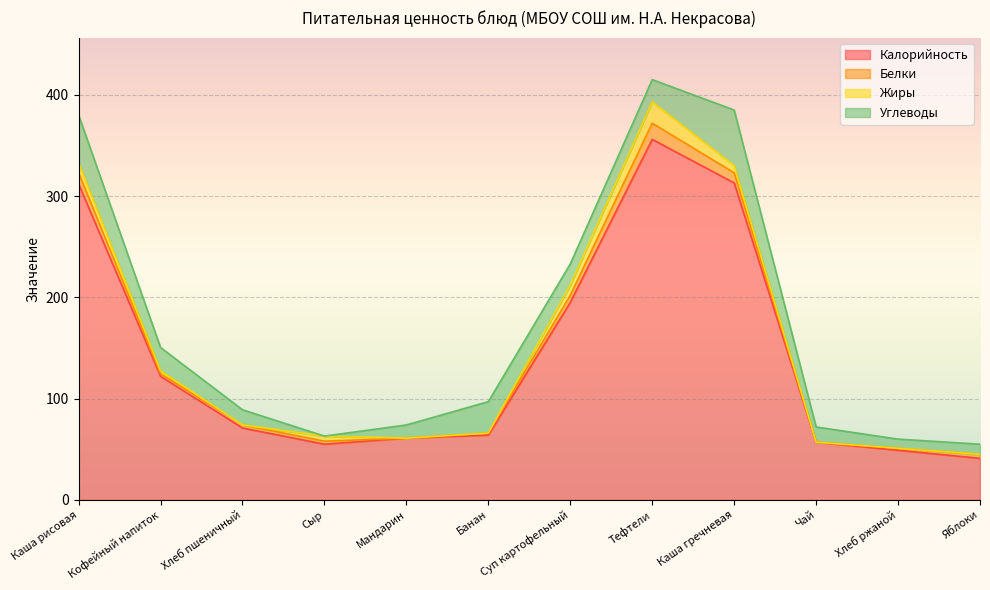

Reading left to right, list all the values displayed in this chart.

Калорийность: 312.0	122.0	71.0	55.0	61.0	64.0	195.0	356.0	313.0	57.0	49.0	41.0
Белки: 11.0	2.5	3.0	3.0	0.0	2.0	7.0	16.0	10.0	0.0	2.0	4.0
Жиры: 10.0	3.0	0.0	5.0	0.0	0.0	10.0	21.0	7.0	0.0	0.0	0.0
Углеводы: 47.0	23.0	15.0	0.0	13.0	31.0	21.0	22.0	55.0	15.0	9.0	10.0